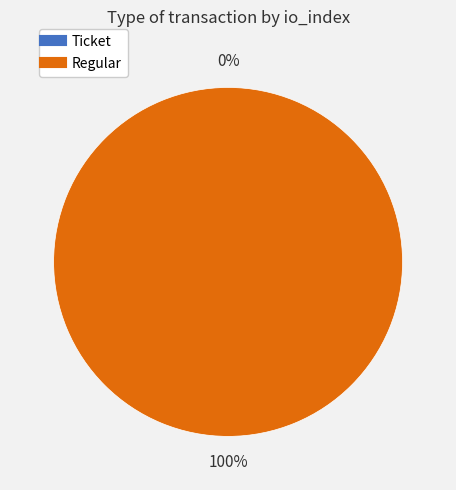

Which has a higher value, Ticket or Regular?

Regular